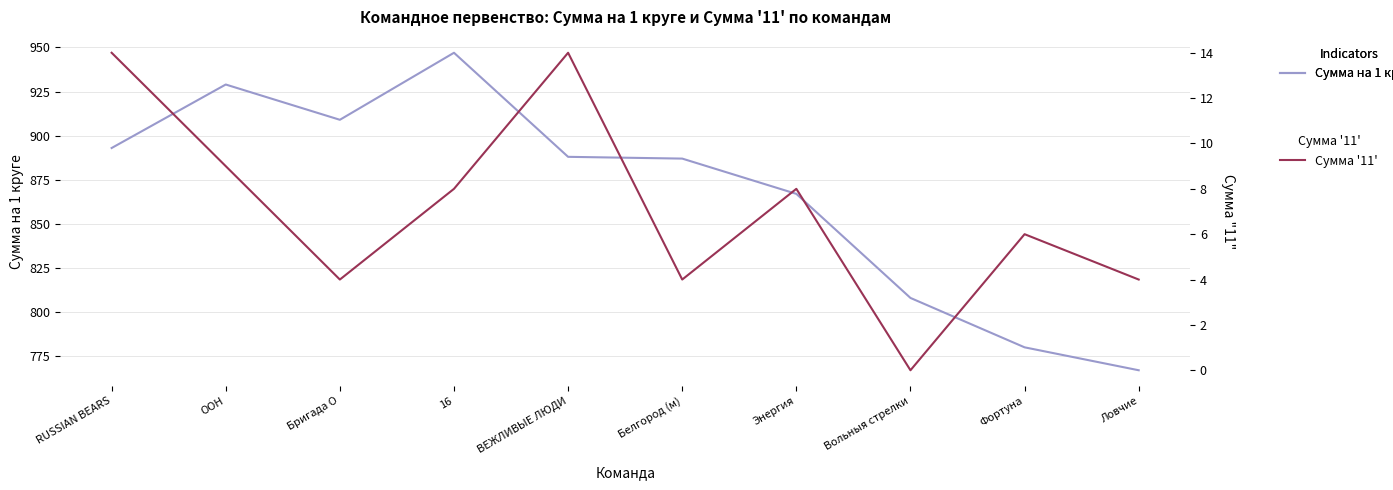

At ВЕЖЛИВЫЕ ЛЮДИ, list the series in order from smallest to largest.

Сумма '11', Сумма на 1 круге